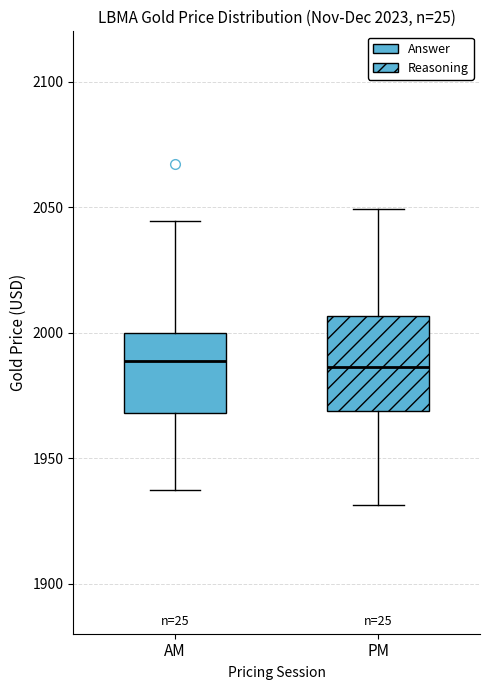

Which box is the tallest, from its lower edge to its upper edge?

PM